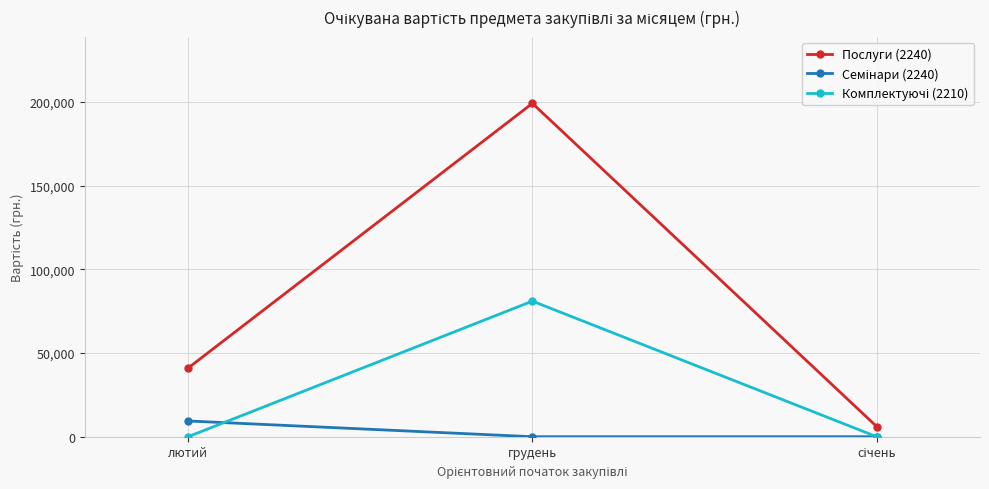

Which series has the largest total across all categories?

Послуги (2240)